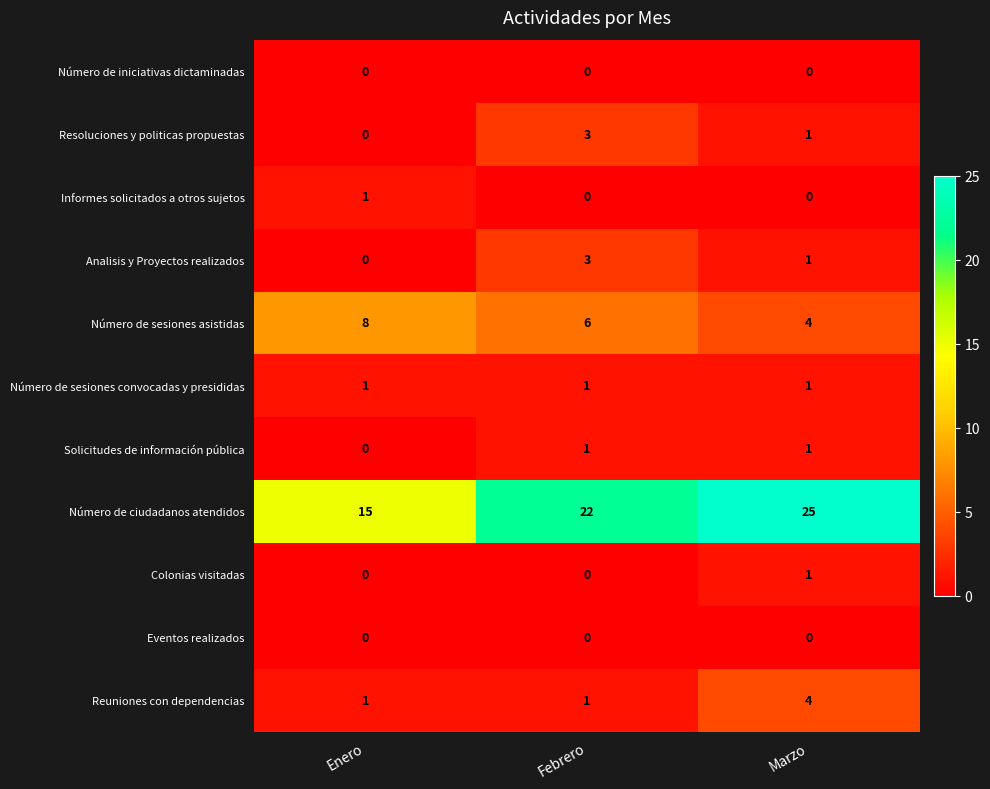

Is it true that Número de ciudadanos atendidos equals 35 at Febrero?

False